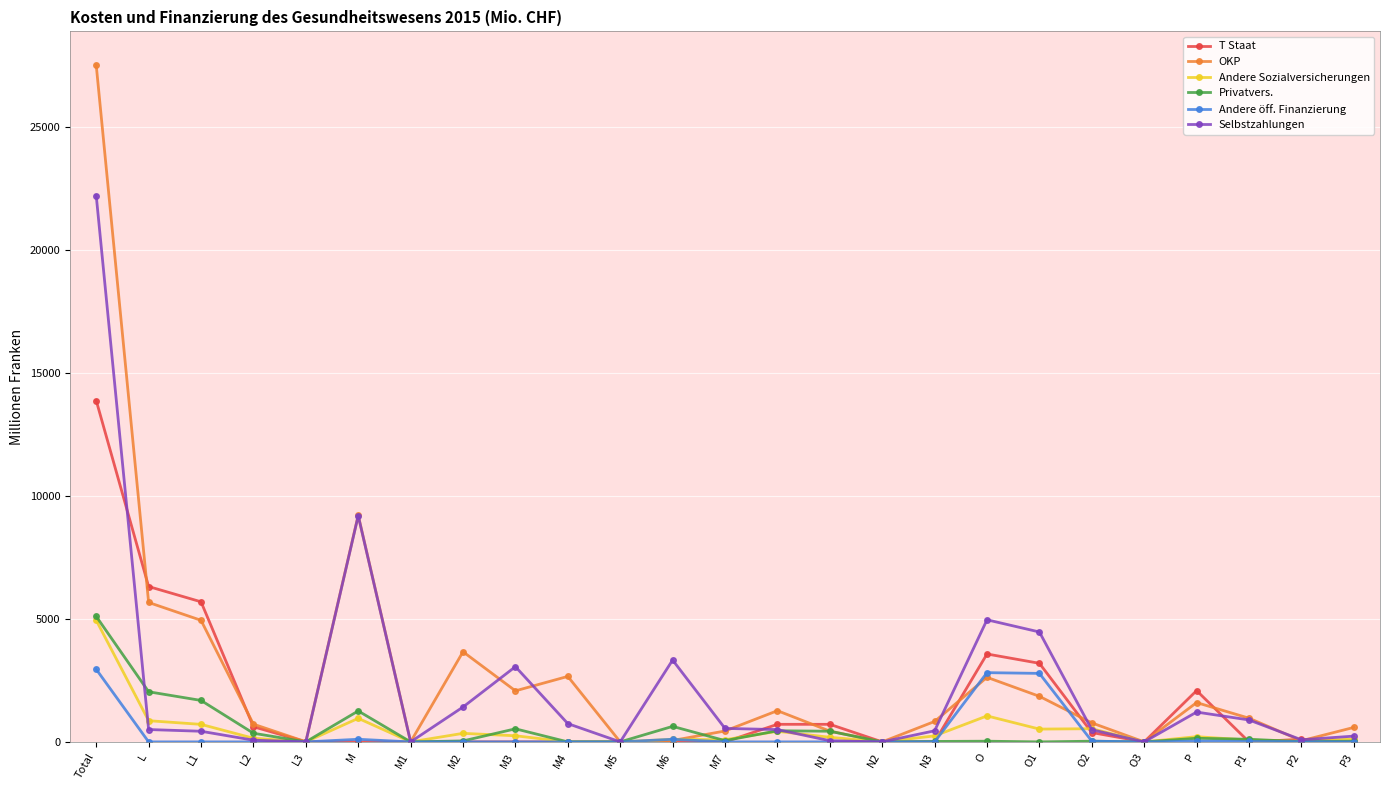

What is the label of the 24th point from the left?

P2